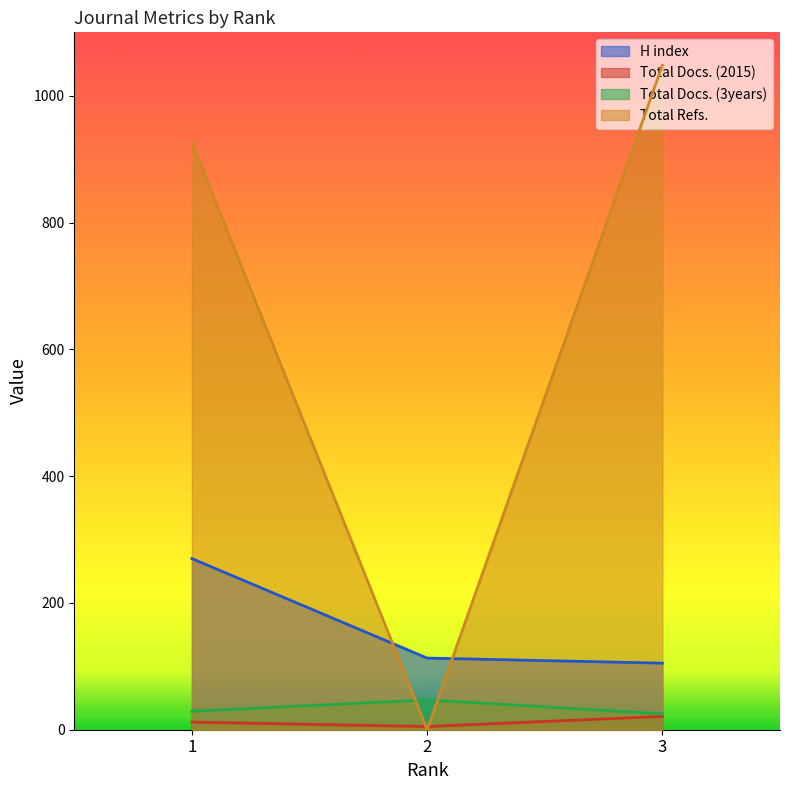

How many data points in Total Docs. (3years) are above 29?

1